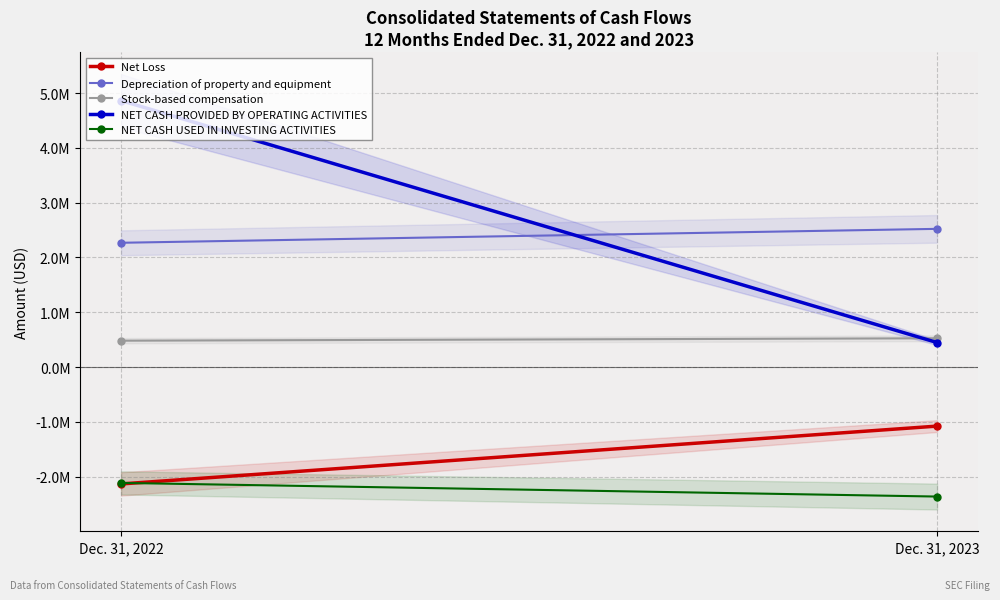

Reading left to right, extract all data points from this chart.

Net Loss: -2131000	-1076000
Depreciation of property and equipment: 2268000	2522000
Stock-based compensation: 482000	526000
NET CASH PROVIDED BY OPERATING ACTIVITIES: 4862000	448000
NET CASH USED IN INVESTING ACTIVITIES: -2112000	-2361000